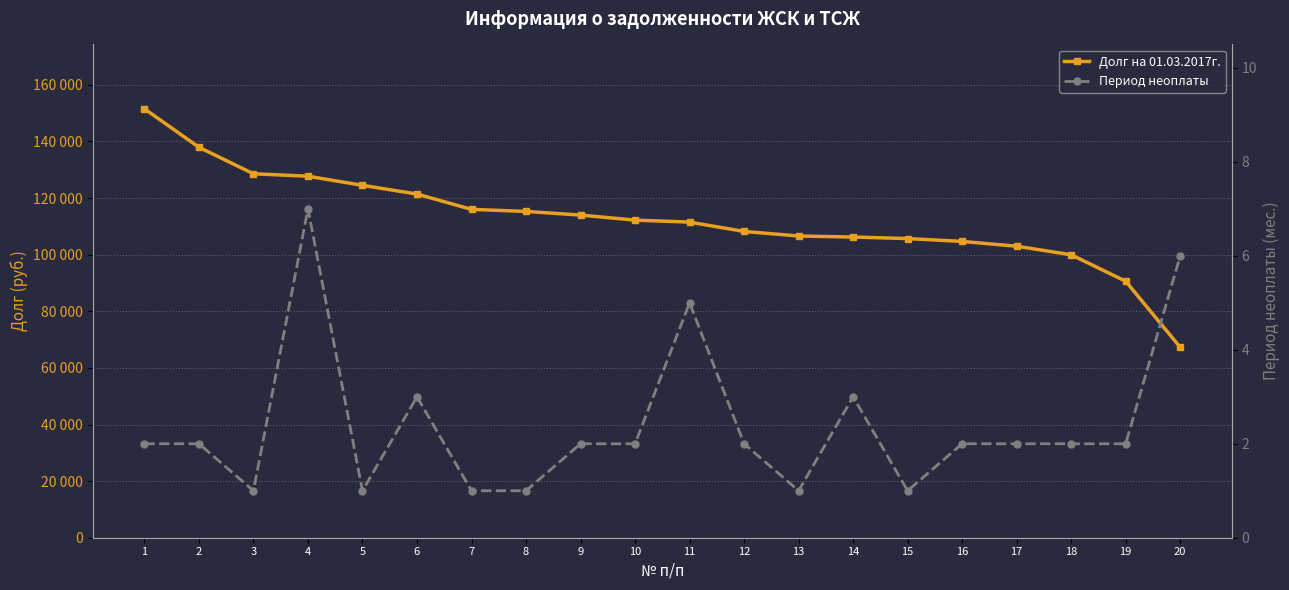

At which category does Период неоплаты reach its first local valley?

3